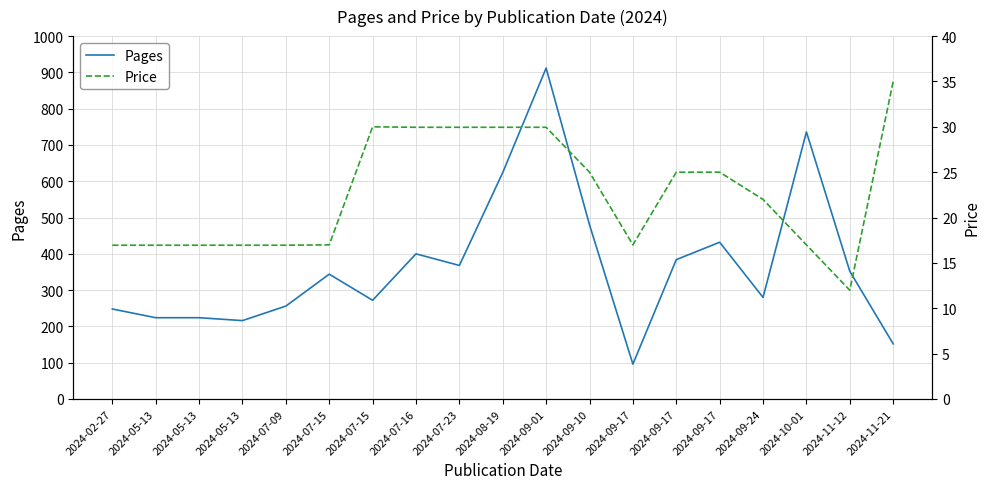

Which category has the lowest value in the Price series?

2024-11-12